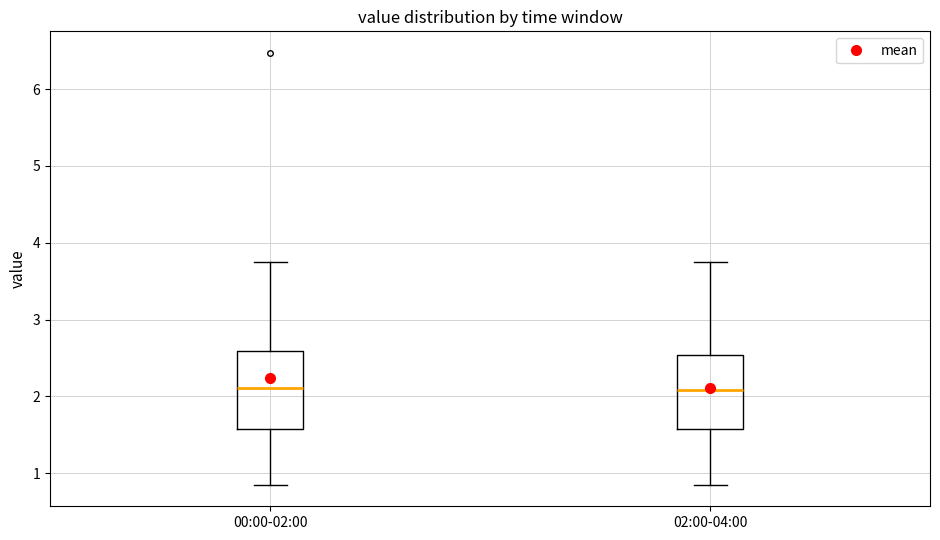

Reading left to right, transcribe this box plot: for each box, give where its median line is, the range the box spans, and where its two whiskers end, as read against the y-axis. The values are not printed on the chart, so give them approximately, as read against the axis.

00:00-02:00: median 2.1, box 1.6 to 2.6, whiskers 0.9 to 3.8
02:00-04:00: median 2.1, box 1.6 to 2.5, whiskers 0.9 to 3.8